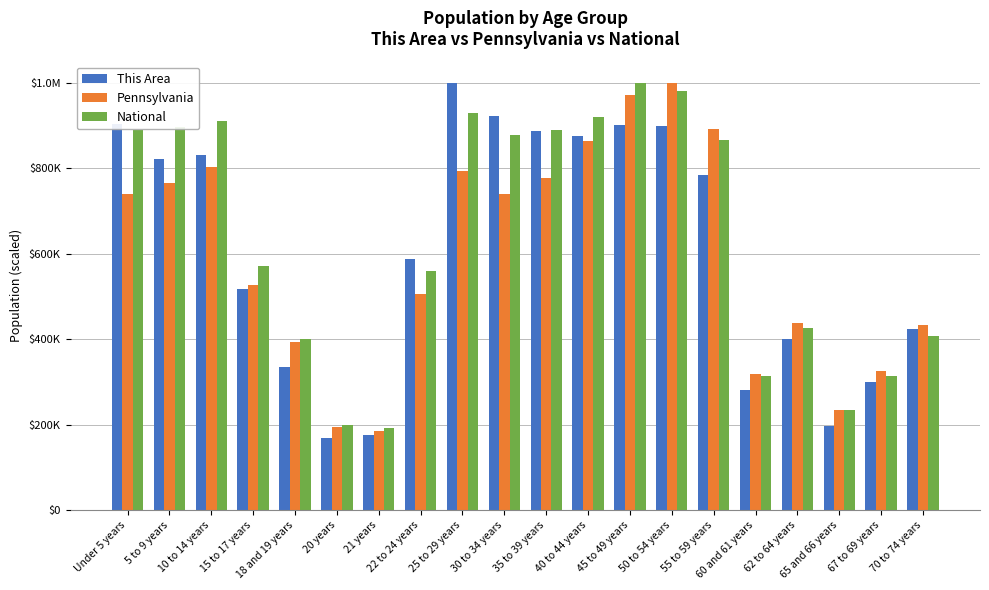

Reading left to right, extract all data points from this chart.

This Area: 902893.4	821839.1	830360.7	517241.4	334126.0	168450.3	175386.4	587197.8	1000000.0	922116.5	886841.1	876535.9	901308.0	898929.8	784185.5	280222.0	400515.3	196789.5	300634.2	424296.5
Pennsylvania: 740917.8	765390.6	803491.8	525908.4	393275.3	194936.0	186115.5	506729.9	793717.7	740972.6	776208.8	864662.3	970671.5	1000000.0	892759.9	317450.7	437439.6	235236.0	326392.1	433189.4
National: 889591.2	896077.5	910545.0	570456.1	400116.8	199005.3	191746.6	559813.5	929245.2	879054.9	888634.7	919958.6	1000000.0	981924.6	865963.2	313261.5	427335.9	234268.3	313333.4	408575.2